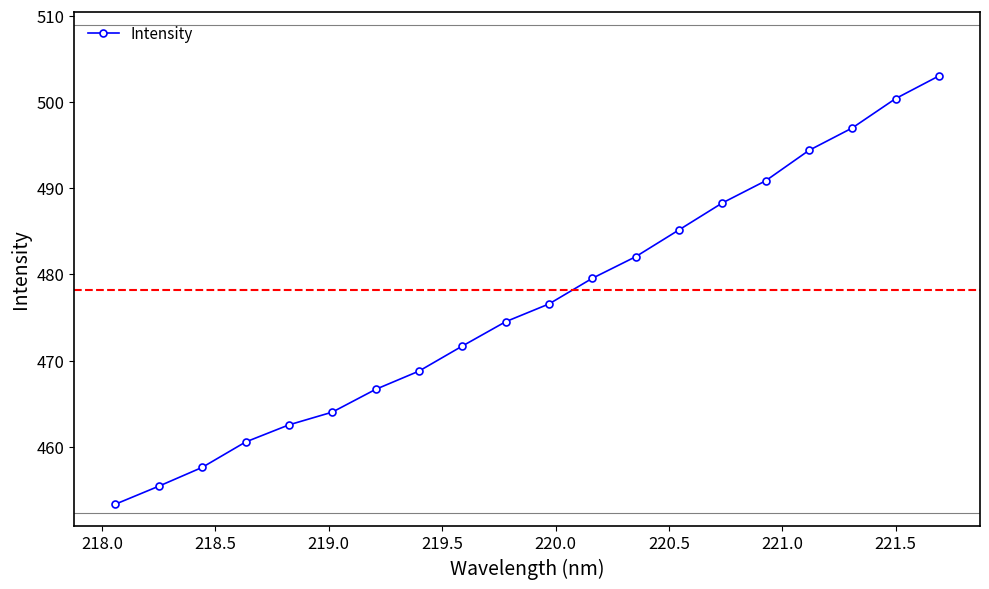

True or false: there are more than 1 points higher than both neighbors.

False